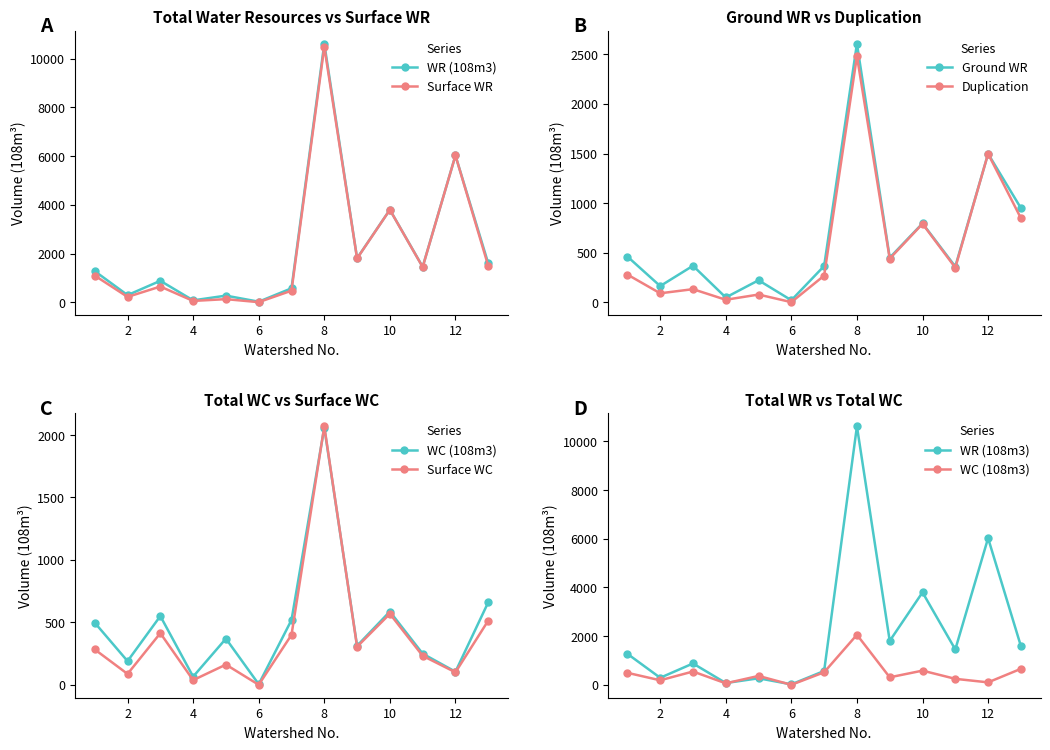

True or false: Ground WR has more than 2 interior local peaks.

True